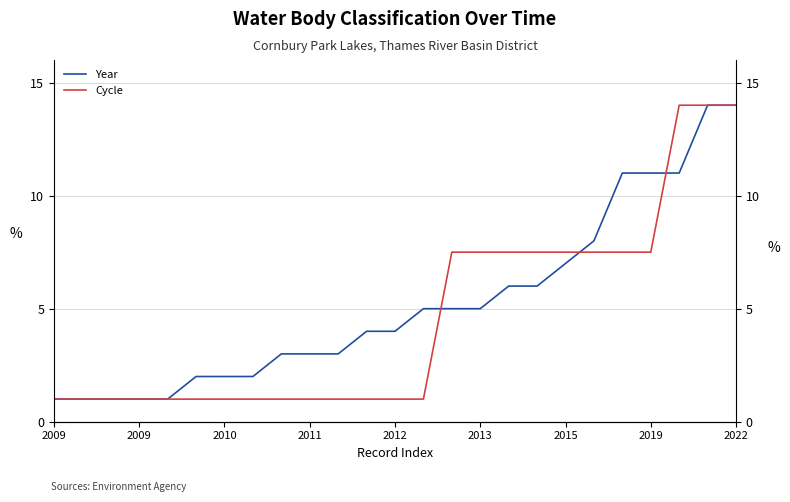

Reading left to right, what are all the values shown in this chart?

Year: 1.0	1.0	1.0	1.0	1.0	2.0	2.0	2.0	3.0	3.0	3.0	4.0	4.0	5.0	5.0	5.0	6.0	6.0	7.0	8.0	11.0	11.0	11.0	14.0	14.0
Cycle: 1.0	1.0	1.0	1.0	1.0	1.0	1.0	1.0	1.0	1.0	1.0	1.0	1.0	1.0	7.5	7.5	7.5	7.5	7.5	7.5	7.5	7.5	14.0	14.0	14.0